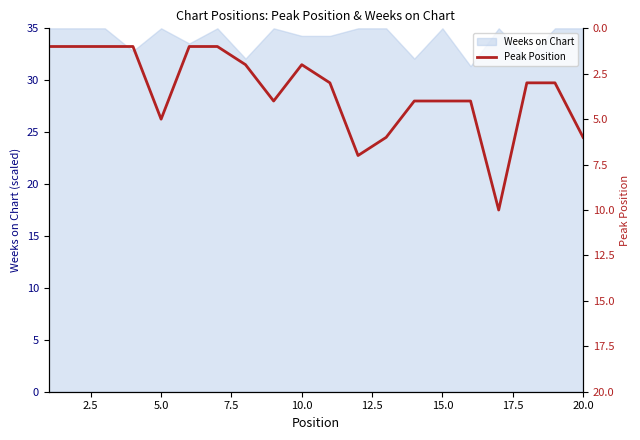

What is the maximum value for Weeks on Chart?

35.0